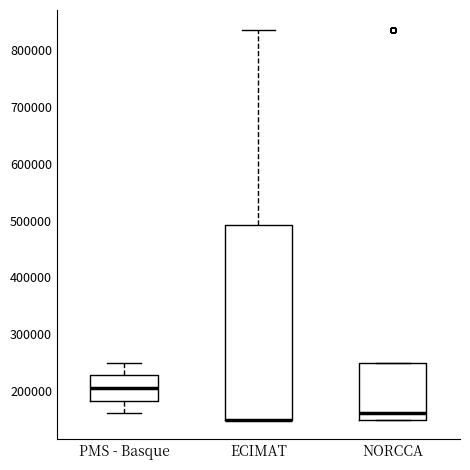

Reading left to right, transcribe this box plot: for each box, give where its median line is, the range the box spans, and where its two whiskers end, as read against the y-axis. The values are not printed on the chart, so give them approximately, as read against the axis.

PMS - Basque: median 210000, box 180000 to 230000, whiskers 160000 to 250000
ECIMAT: median 150000 (drawn on the box's lower edge), box 150000 to 490000, whiskers 150000 to 840000
NORCCA: median 160000, box 150000 to 250000, whiskers 150000 to 250000